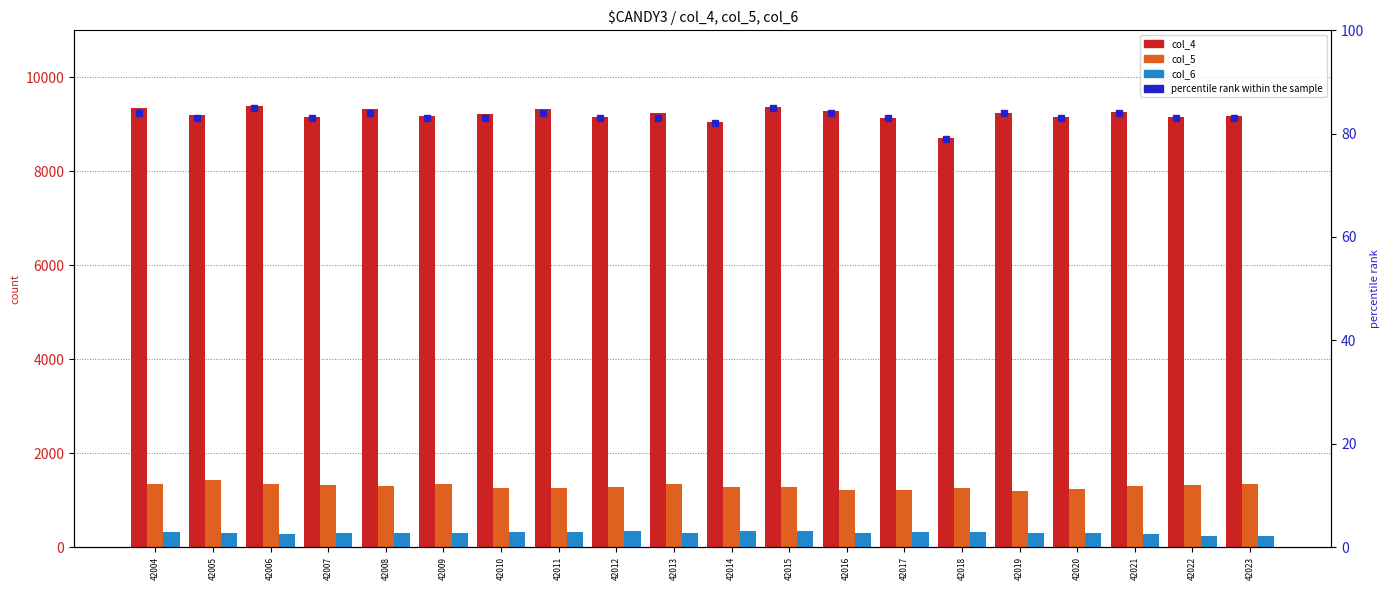

At which label is col_6 closest to 292?

42005